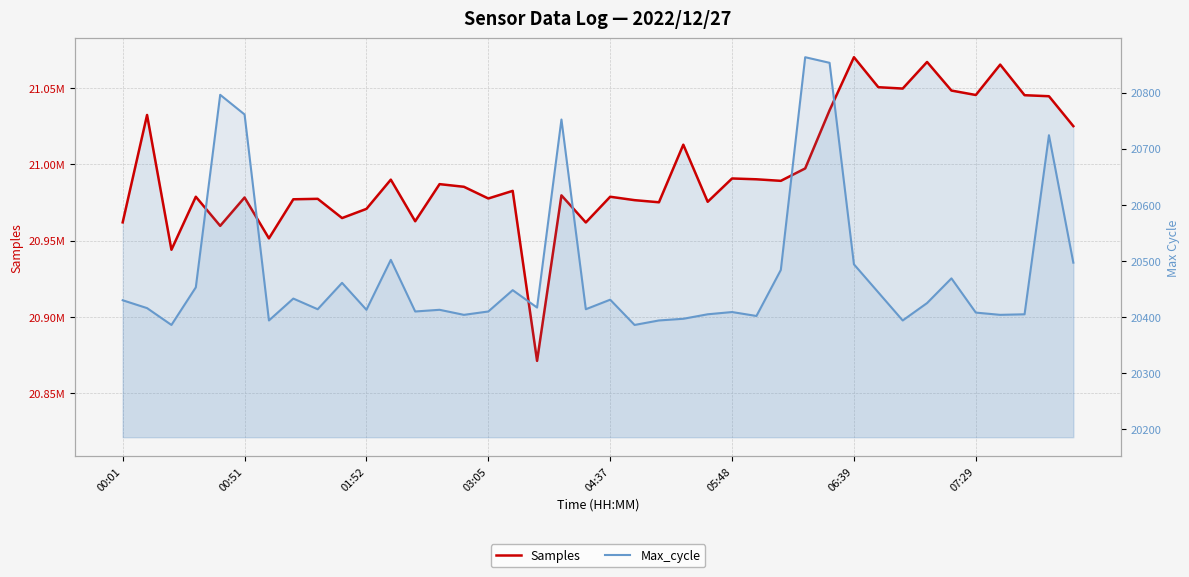

List the series in order of their overall mean, highest first.

Samples, Max_cycle